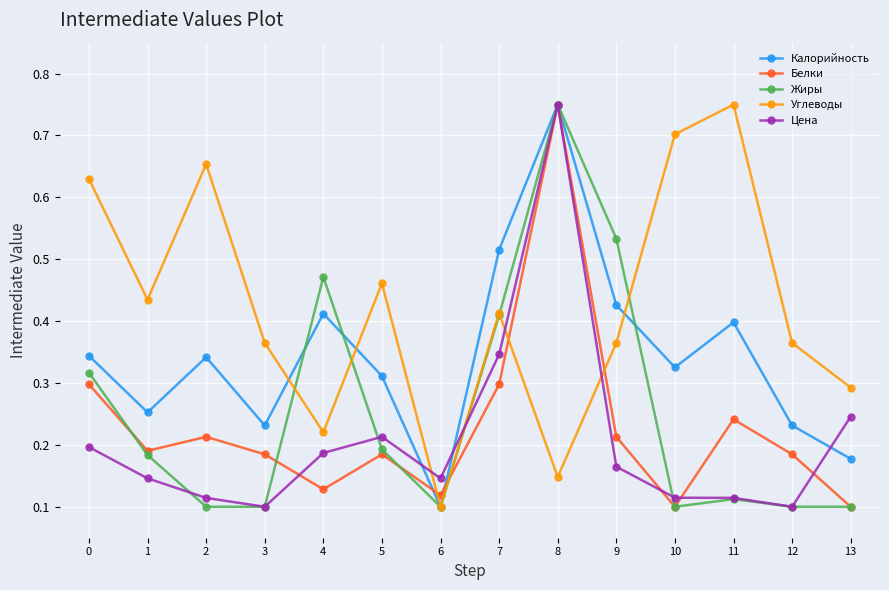

At 9, list the series in order from largest to smallest.

Жиры, Калорийность, Углеводы, Белки, Цена